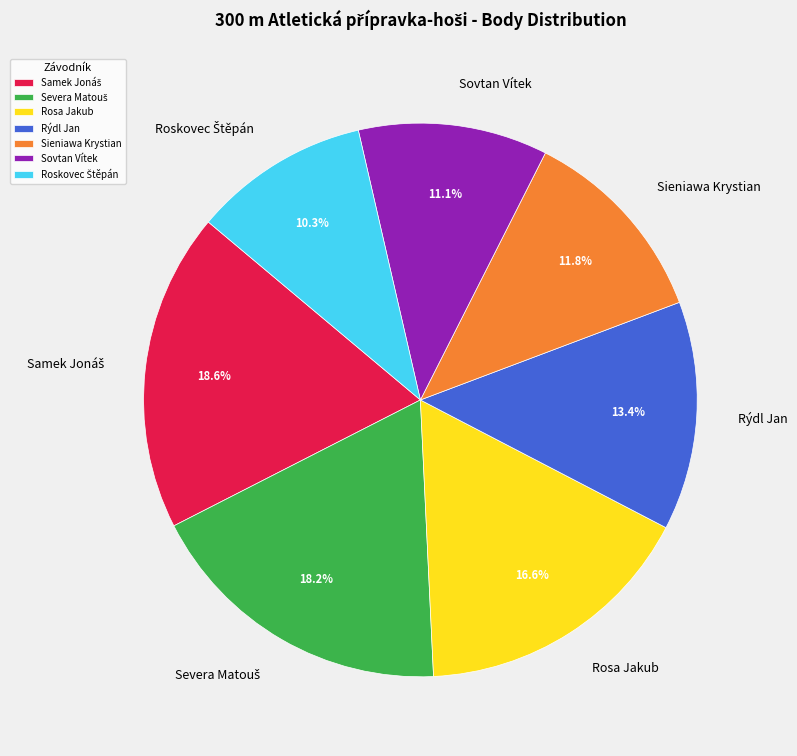

Do Rýdl Jan and Rosa Jakub together represent more than half of the pie?

No